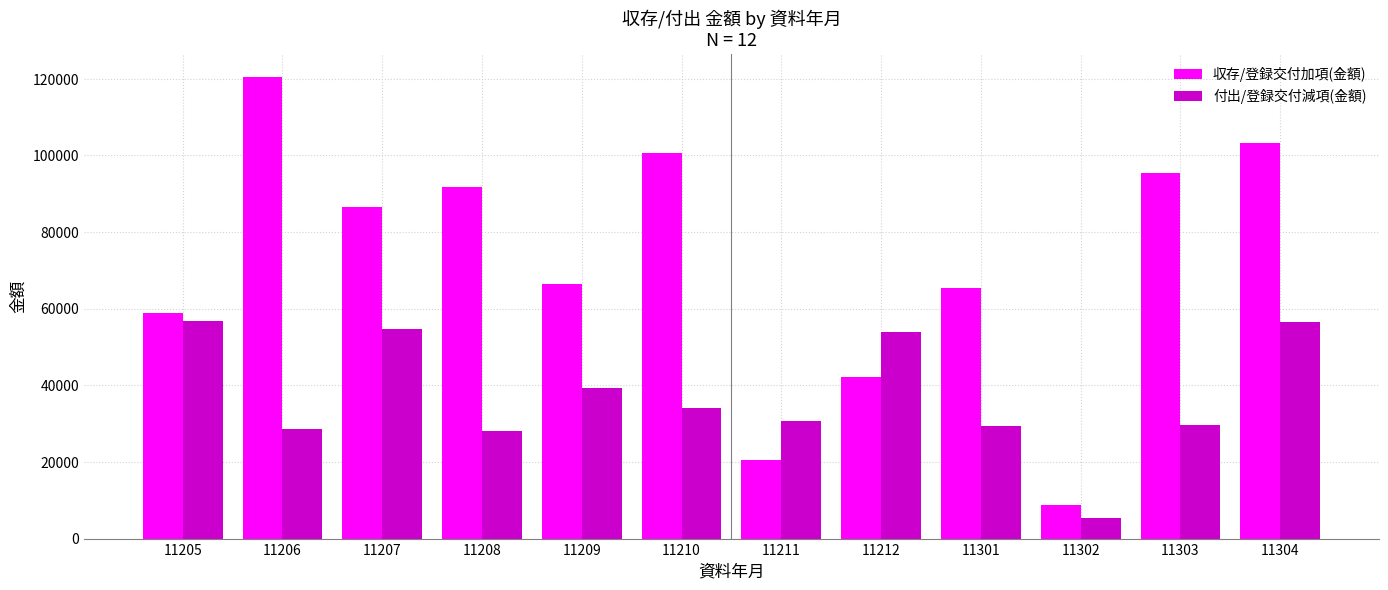

Which series has the largest range (max minus min)?

収存/登録交付加項(金額)